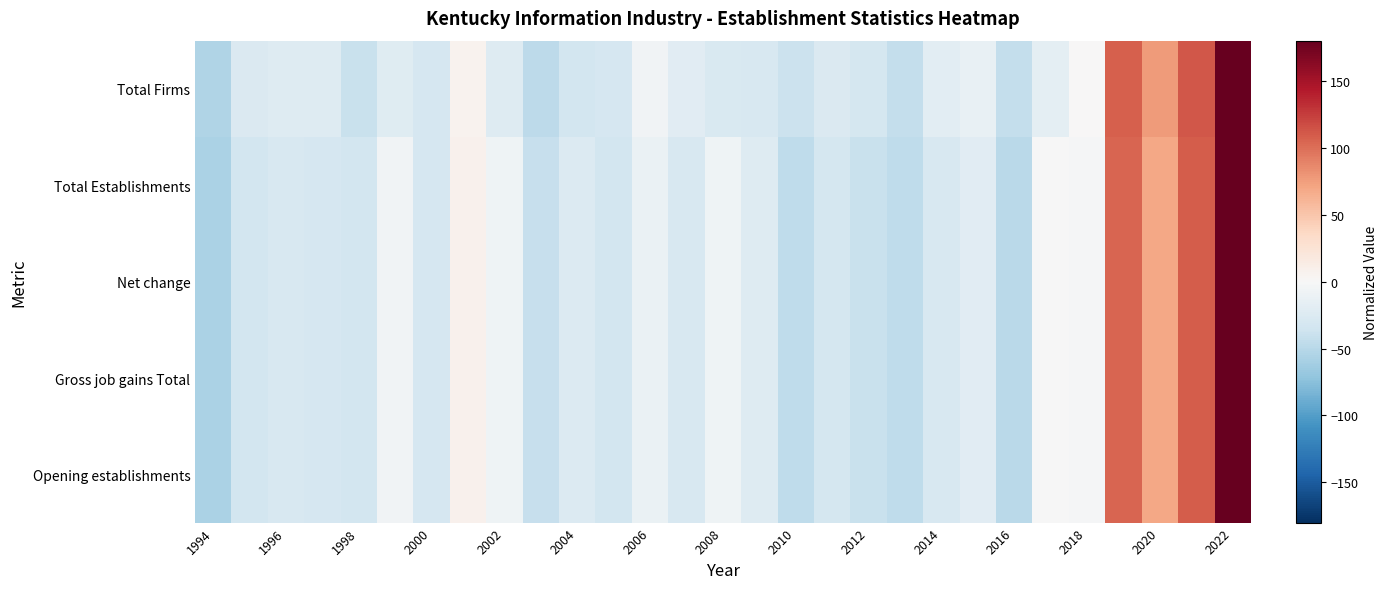

What is the greatest value displayed?

366.6